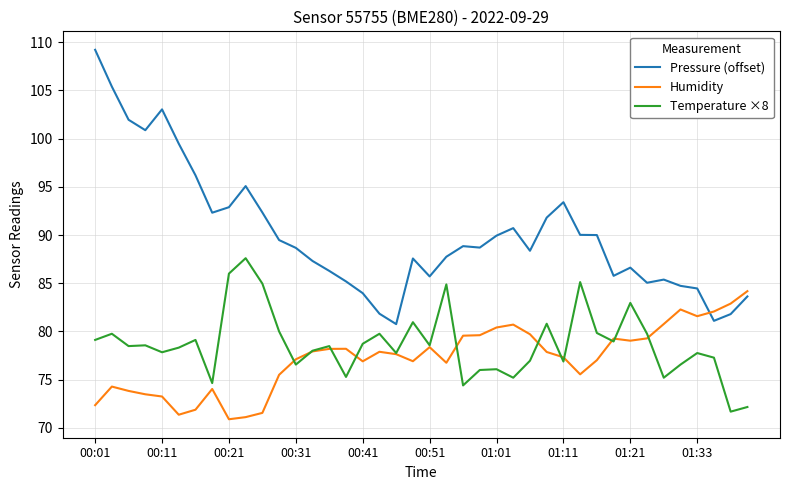

Which series has the widest spread of values?

Pressure (offset)